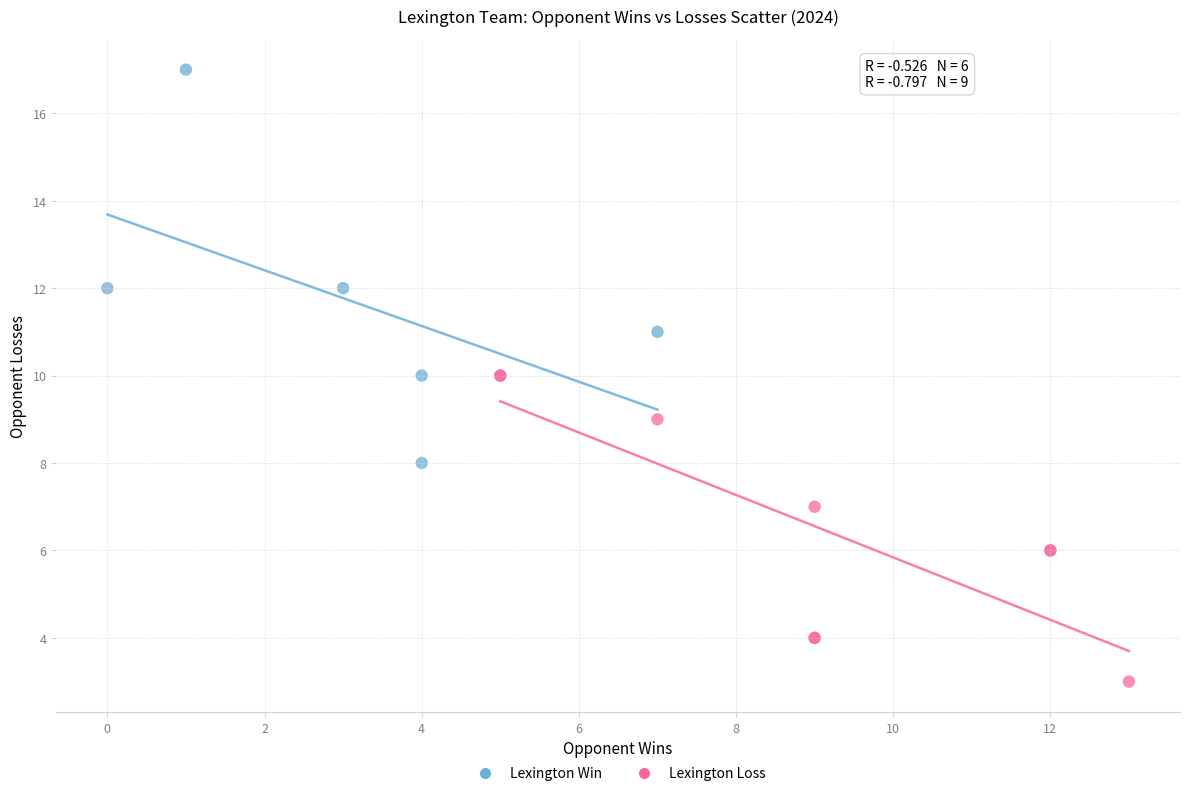

Which series reaches the maximum Y coordinate?

Lexington Win